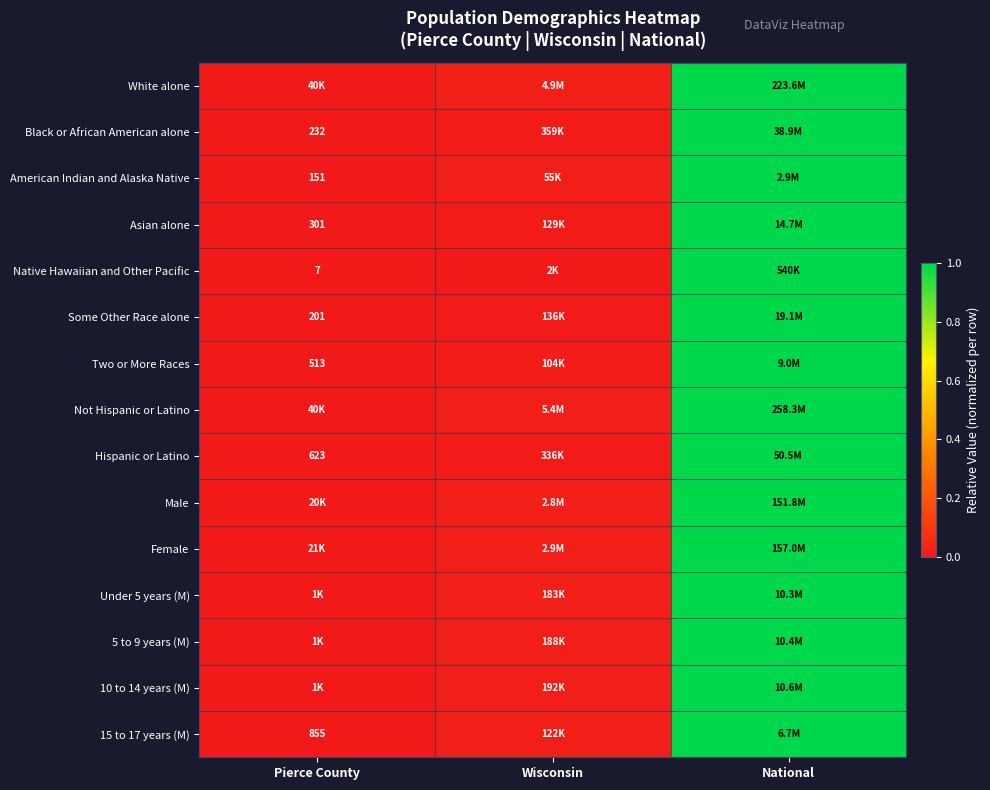

At which label does Two or More Races reach its minimum?

Pierce County